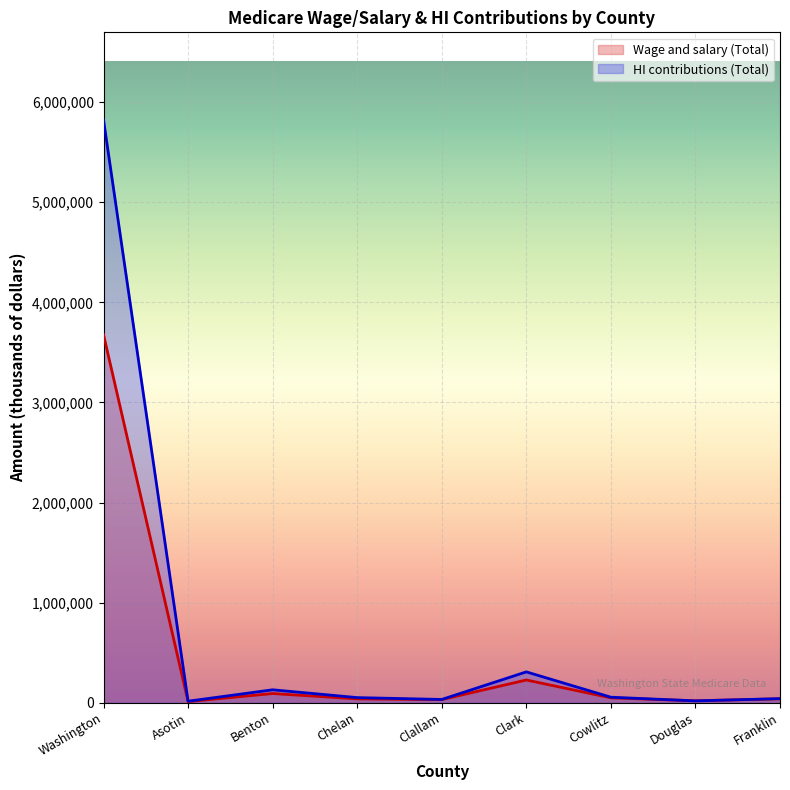

Reading left to right, list all the values displayed in this chart.

Wage and salary (Total): 3677302	11816	92284	38706	31780	227552	49096	19761	39929
HI contributions (Total): 5823038	15666	129695	51670	33172	308686	55576	19104	41331